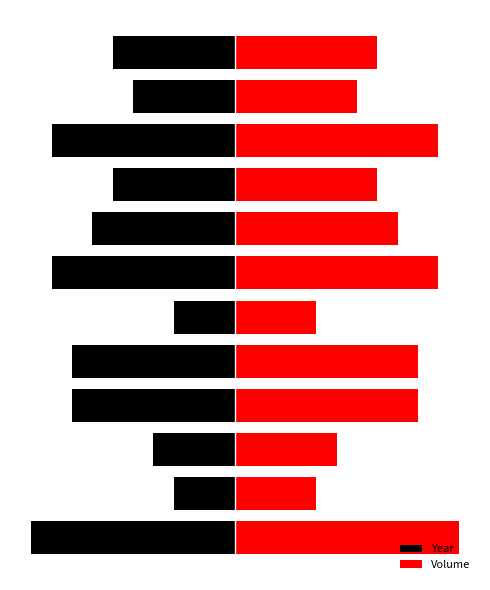

How many data points in Year are above -9?

4